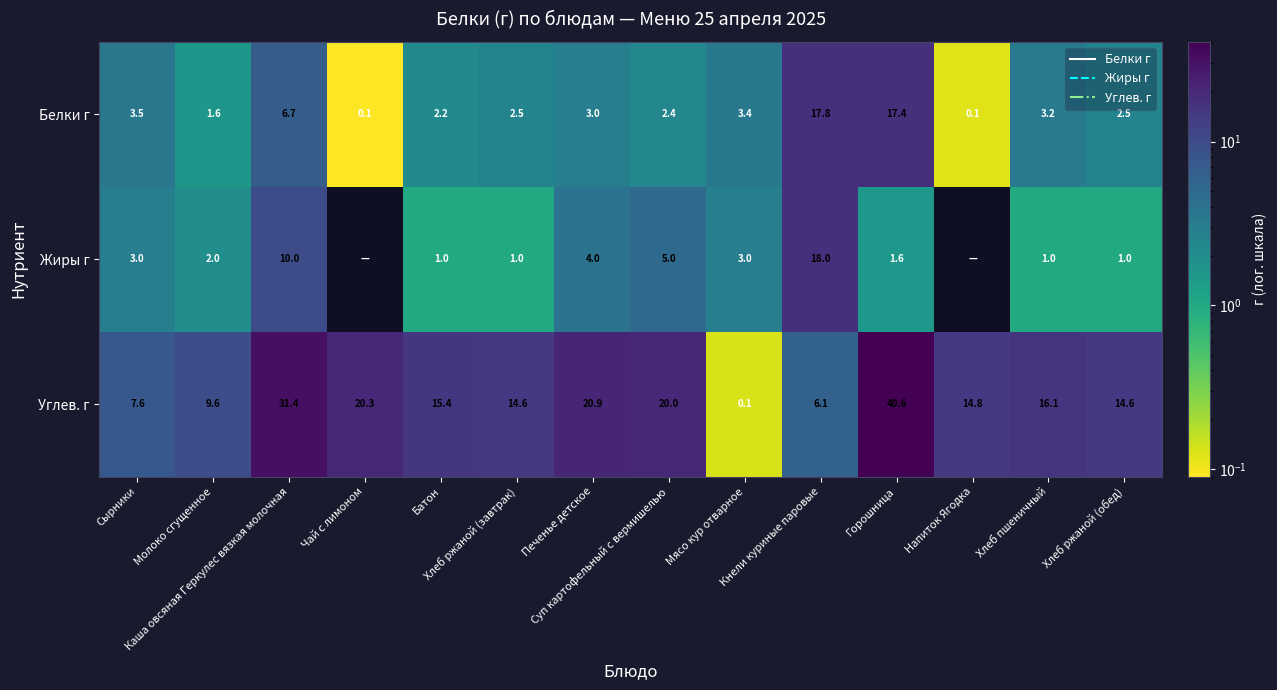

How many values in the Жиры г series exceed 2?

6